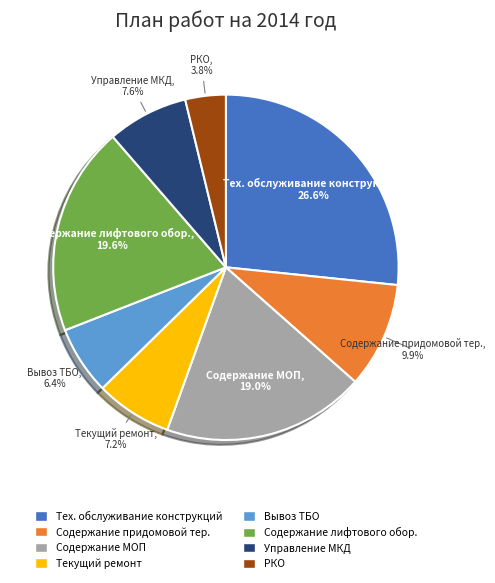

What is the ratio of the value at Текущий ремонт to the value at Вывоз ТБО?

1.1